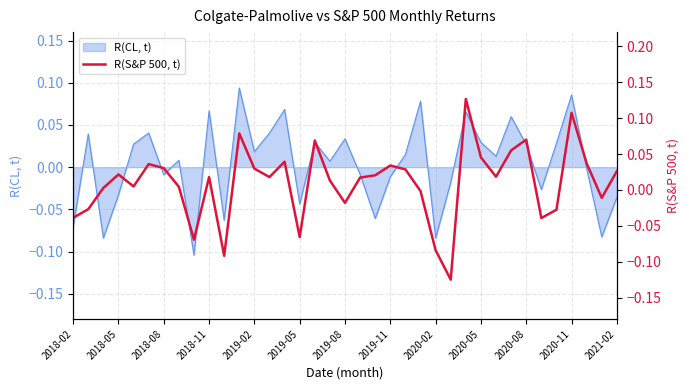

How many values are below 0?

12